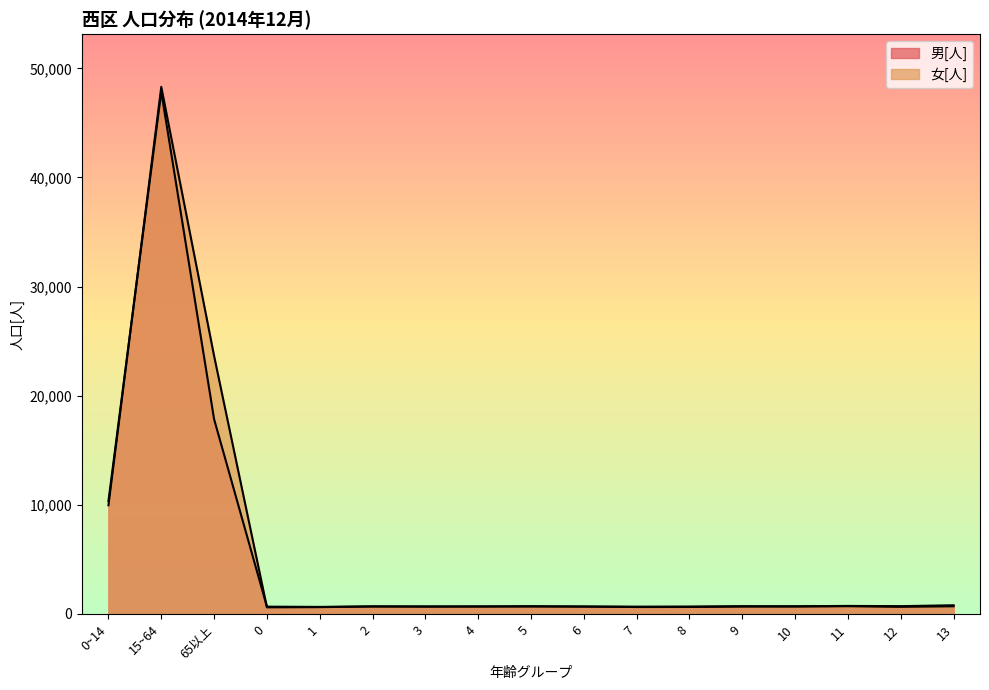

What are all the series names shown in the legend?

男[人], 女[人]